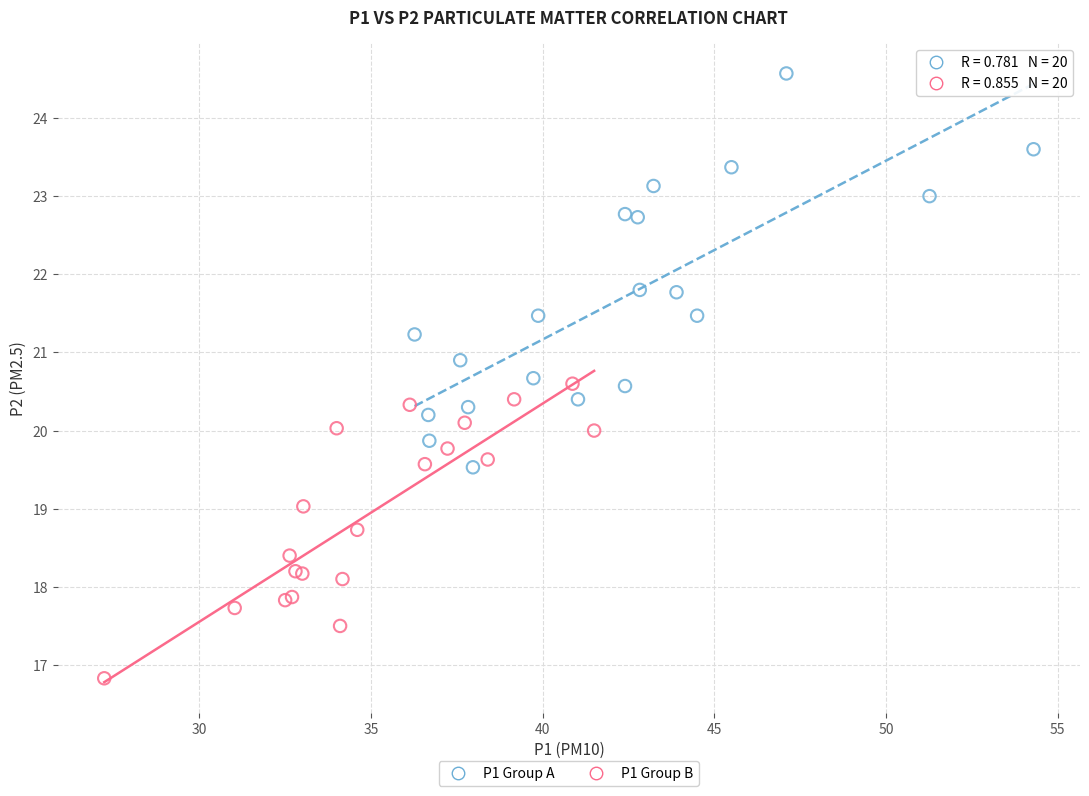

Which series contains the lowest Y value?

P1 Group B